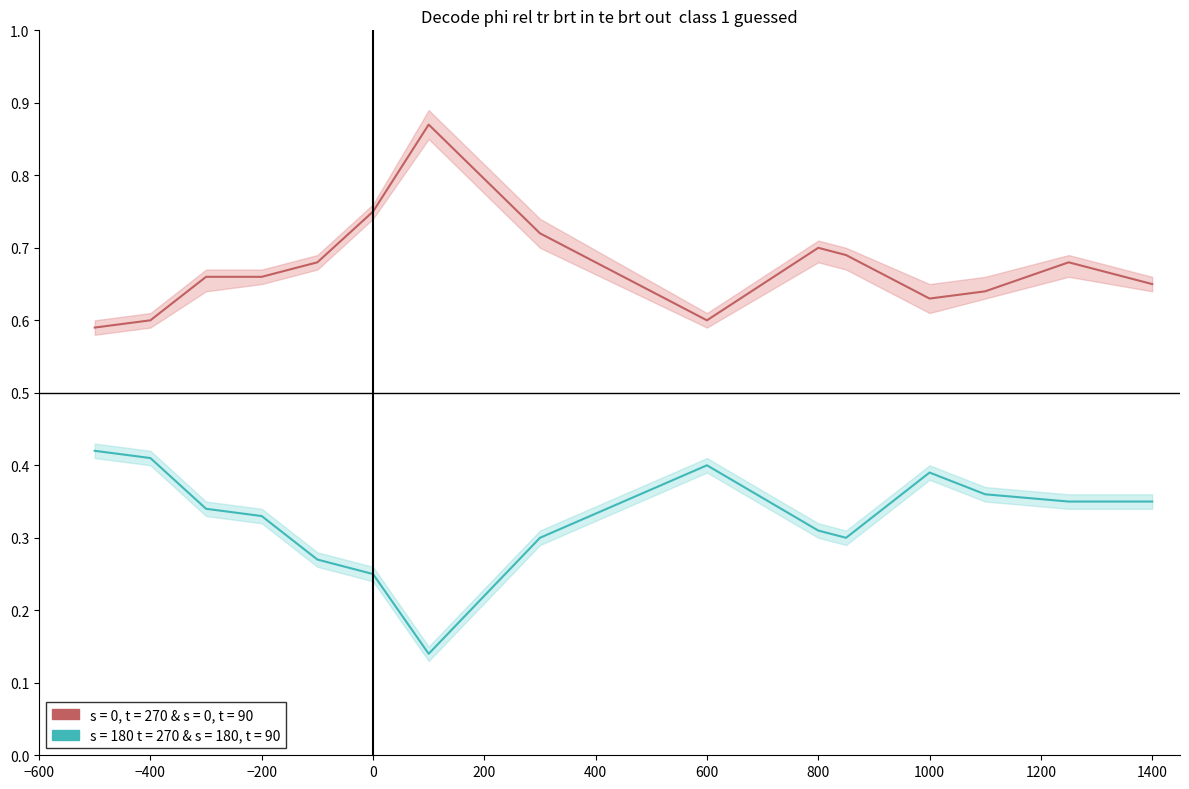

List the series in order of their peak value, lowest first.

s = 180 t = 270 & s = 180, t = 90, s = 0, t = 270 & s = 0, t = 90